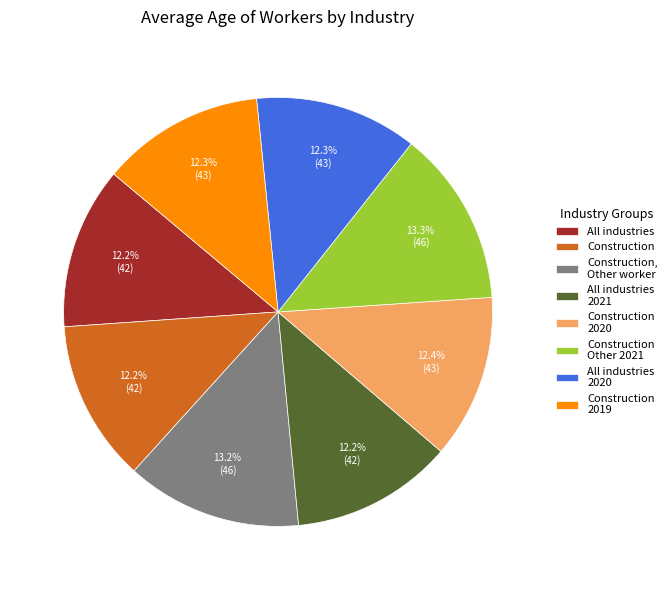

What is the ratio of the value at Construction 2020 to the value at All industries?

1.0